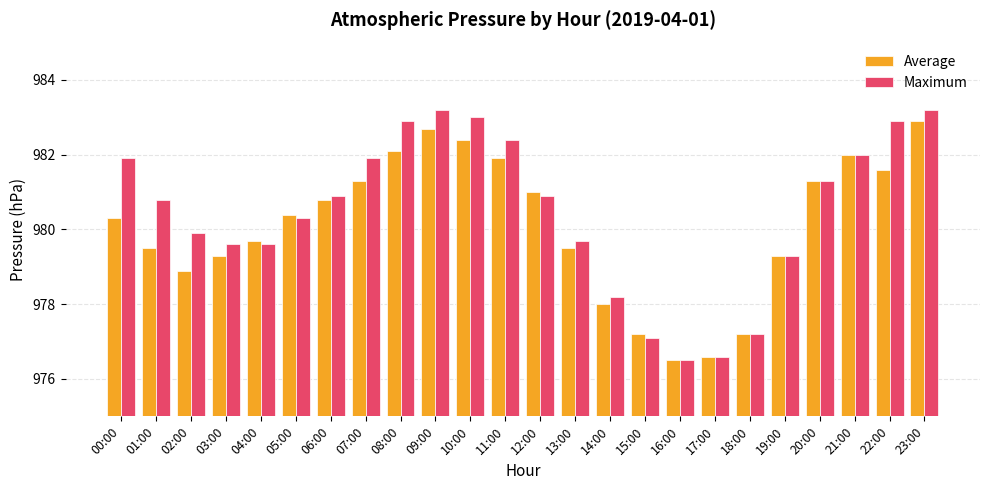

Is it true that Maximum equals 1286.9 at 04:00?

False